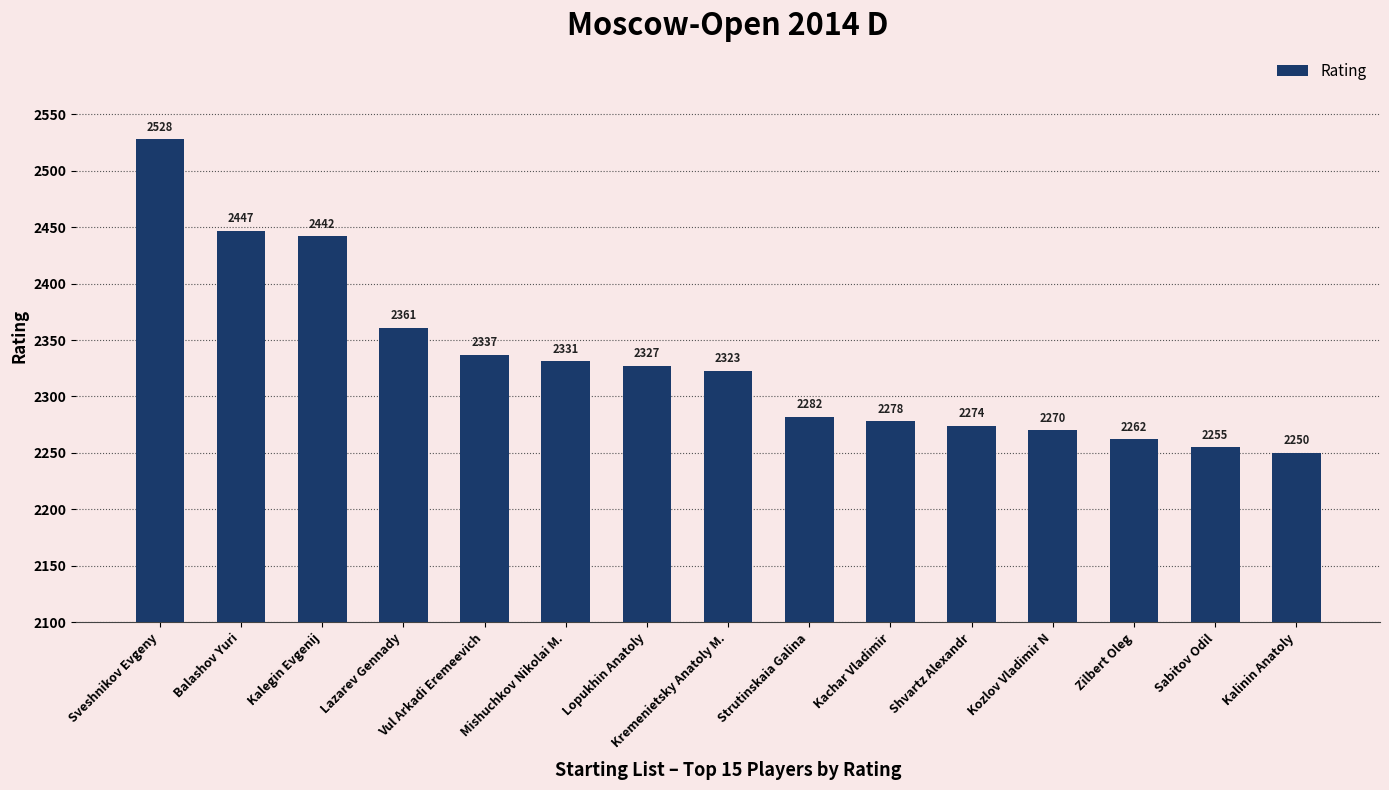

Reading left to right, transcribe all the data shown in this chart.

Sveshnikov Evgeny=2528	Balashov Yuri=2447	Kalegin Evgenij=2442	Lazarev Gennady=2361	Vul Arkadi Eremeevich=2337	Mishuchkov Nikolai M.=2331	Lopukhin Anatoly=2327	Kremenietsky Anatoly M.=2323	Strutinskaia Galina=2282	Kachar Vladimir=2278	Shvartz Alexandr=2274	Kozlov Vladimir N=2270	Zilbert Oleg=2262	Sabitov Odil=2255	Kalinin Anatoly=2250